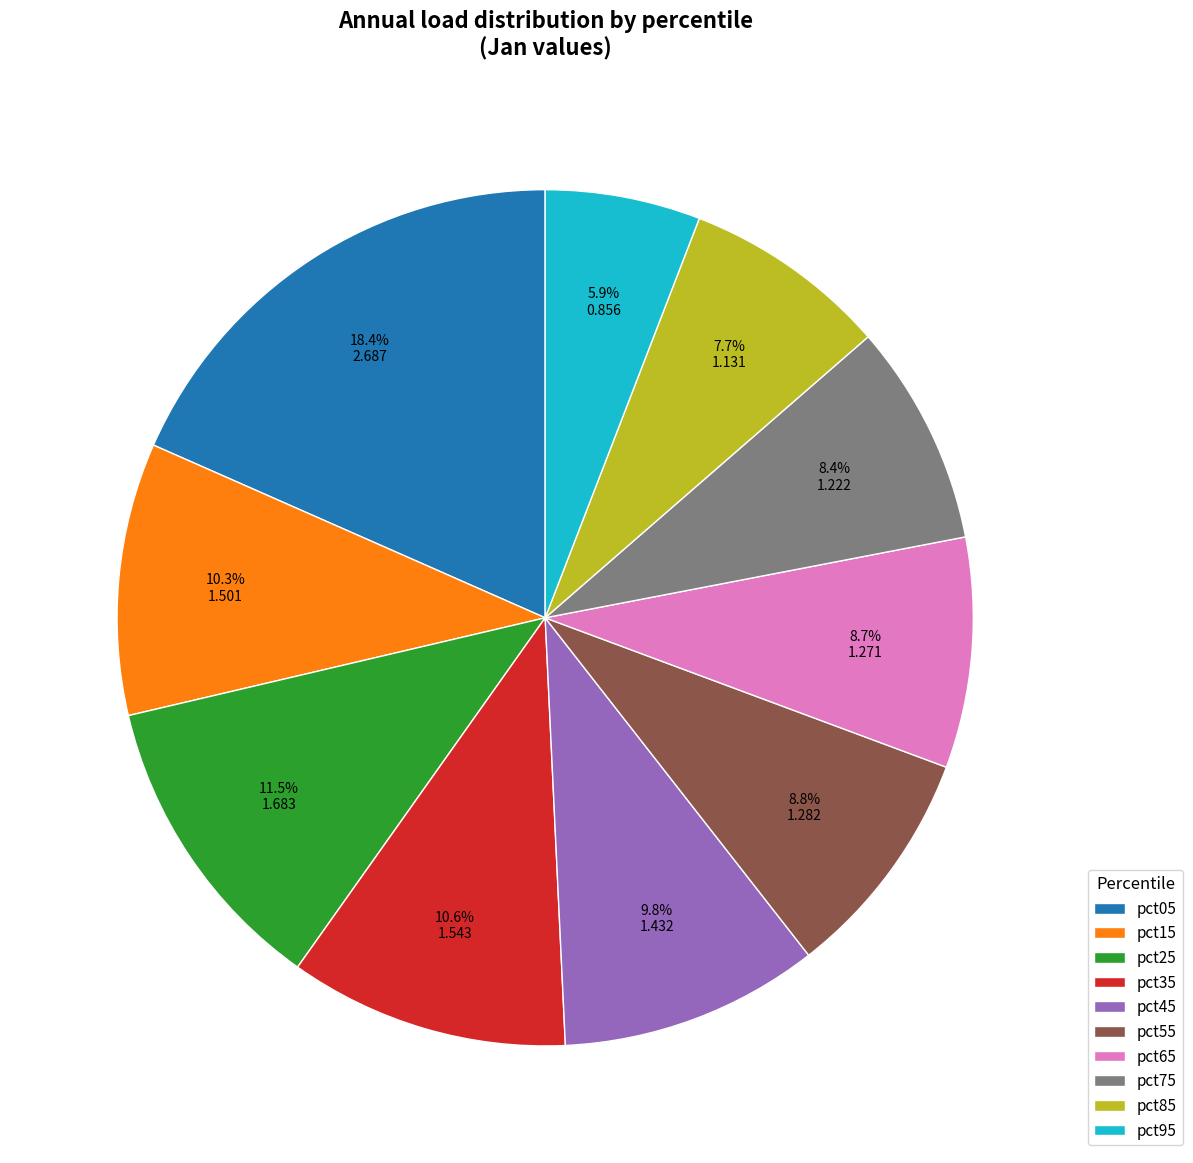

Does pct25 account for over 50% of the chart?

No